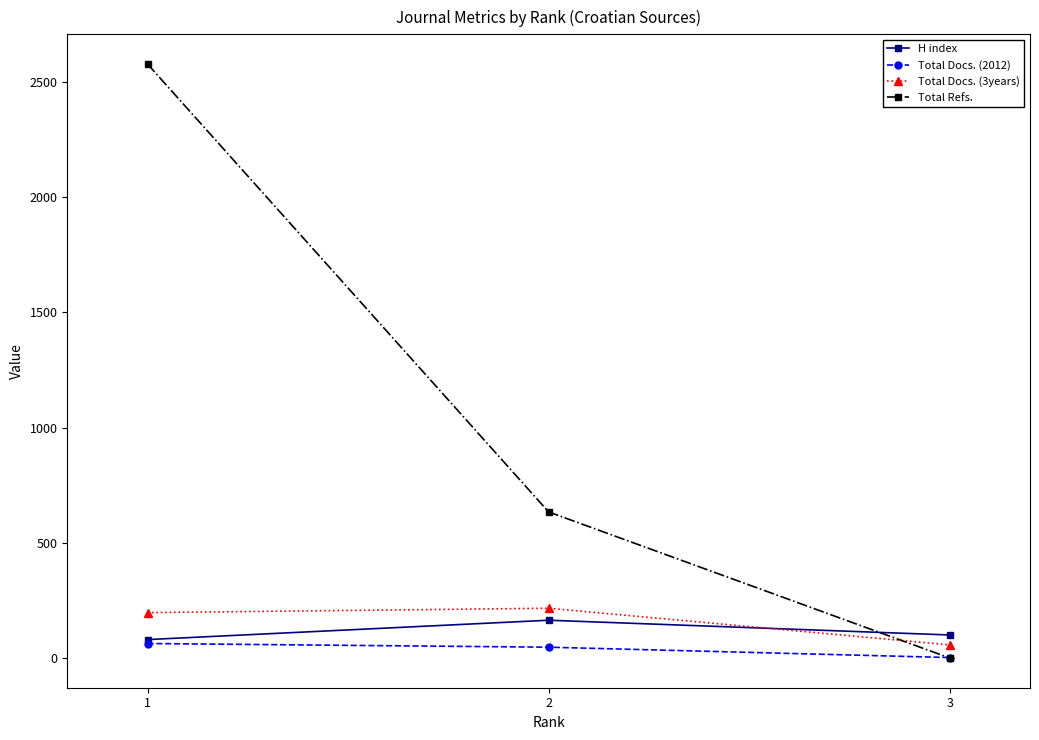

Reading left to right, what are all the values shown in this chart?

H index: 80	164	100
Total Docs. (2012): 63	47	2
Total Docs. (3years): 197	216	57
Total Refs.: 2578	634	0